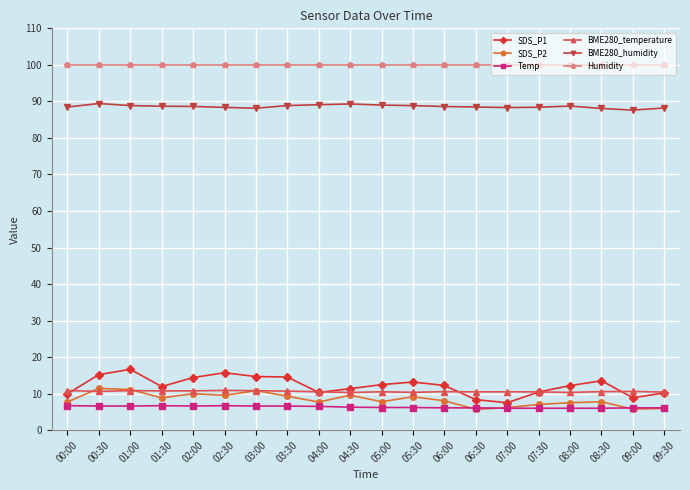

What is the label of the 8th point from the left?

03:30